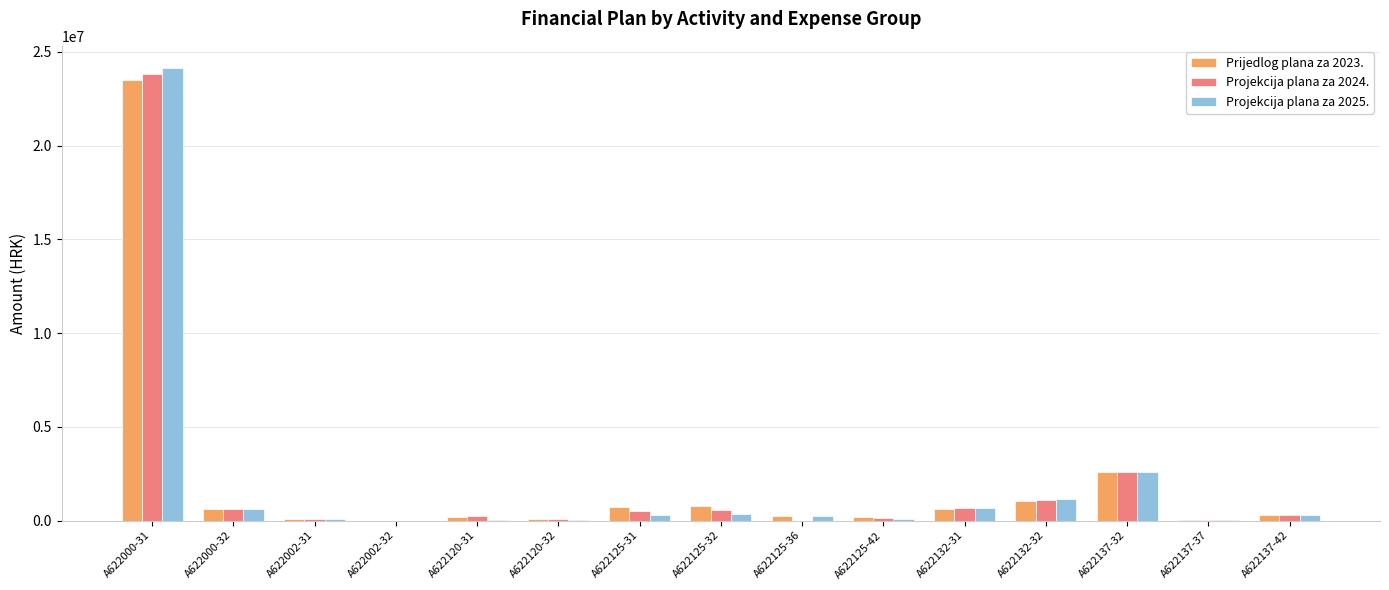

Is the value of Prijedlog plana za 2023. at A622000-31 greater than the value of Projekcija plana za 2025. at A622000-32?

Yes